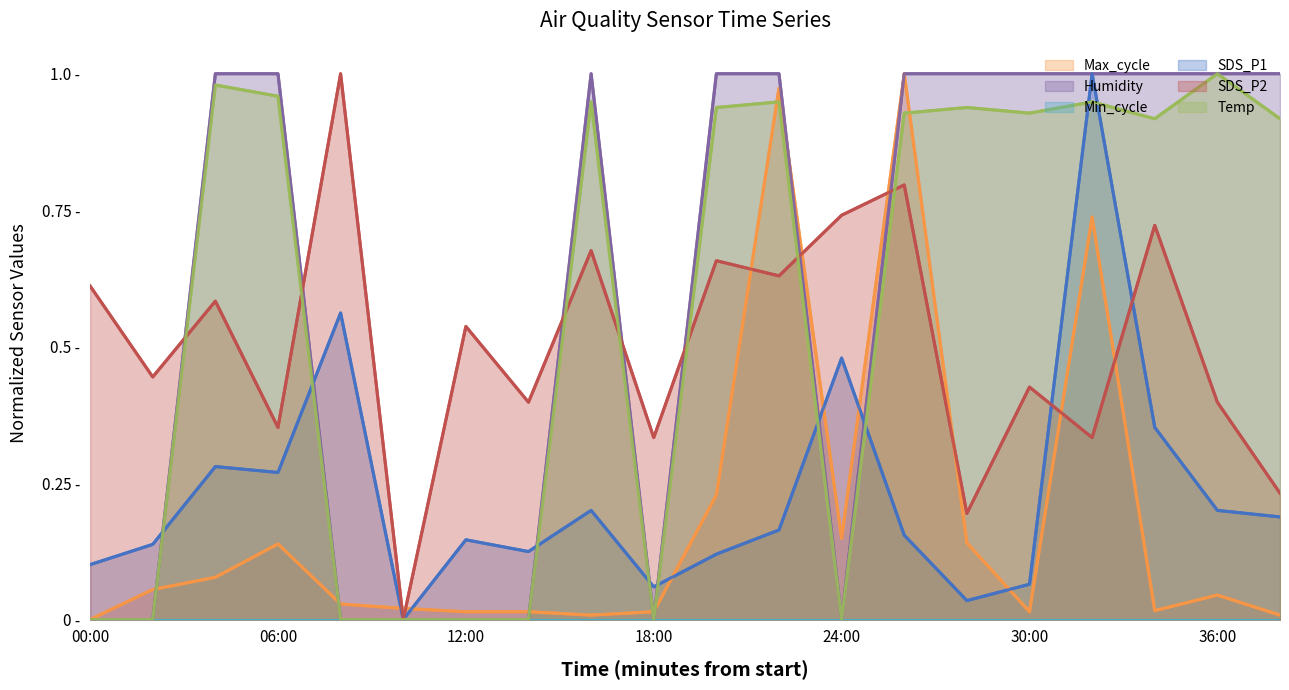

In SDS_P1, how many points are higher than both neighbors (excluding endpoints)?

6